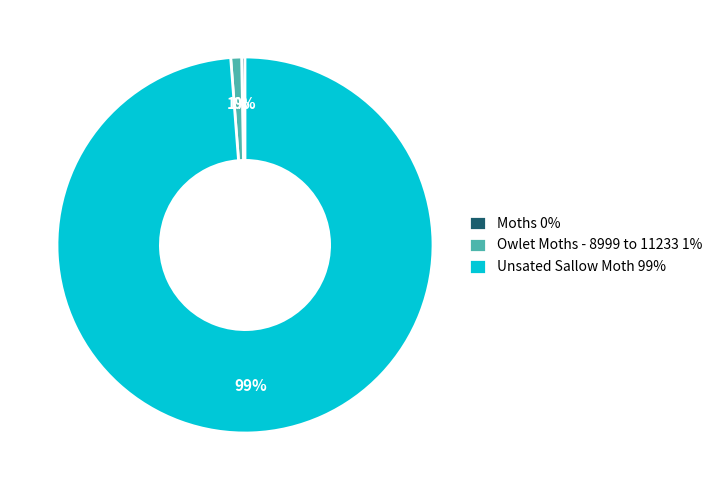

Is the sum of Owlet Moths - 8999 to 11233 1% and Unsated Sallow Moth 99% greater than half?

Yes